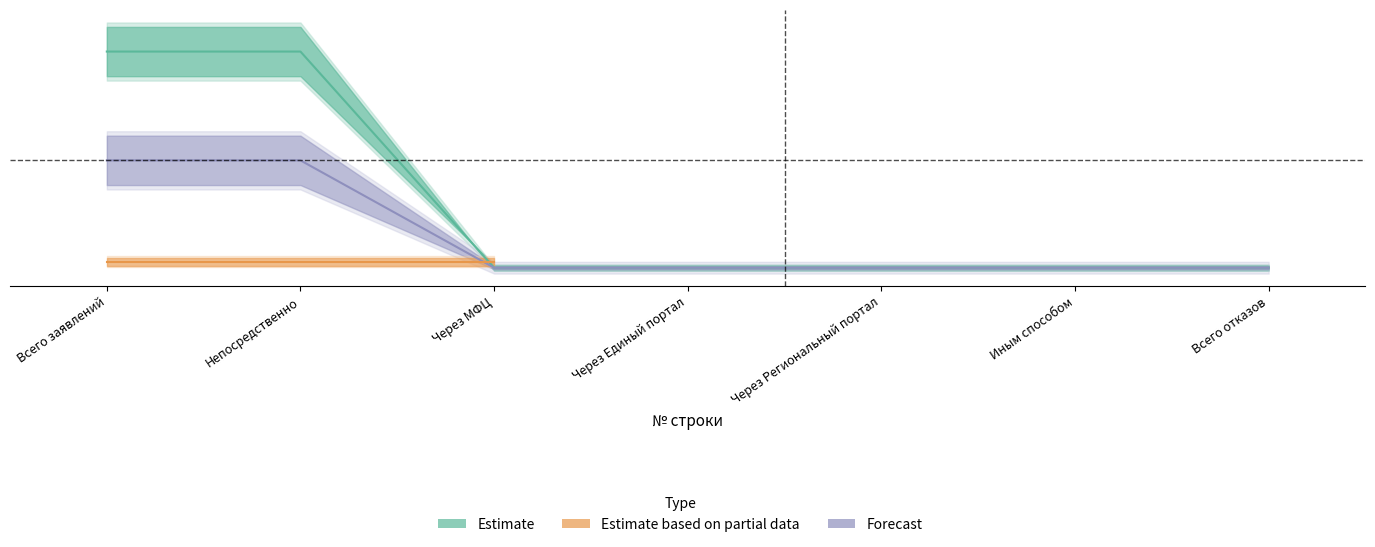

Which series has the widest spread of values?

Estimate